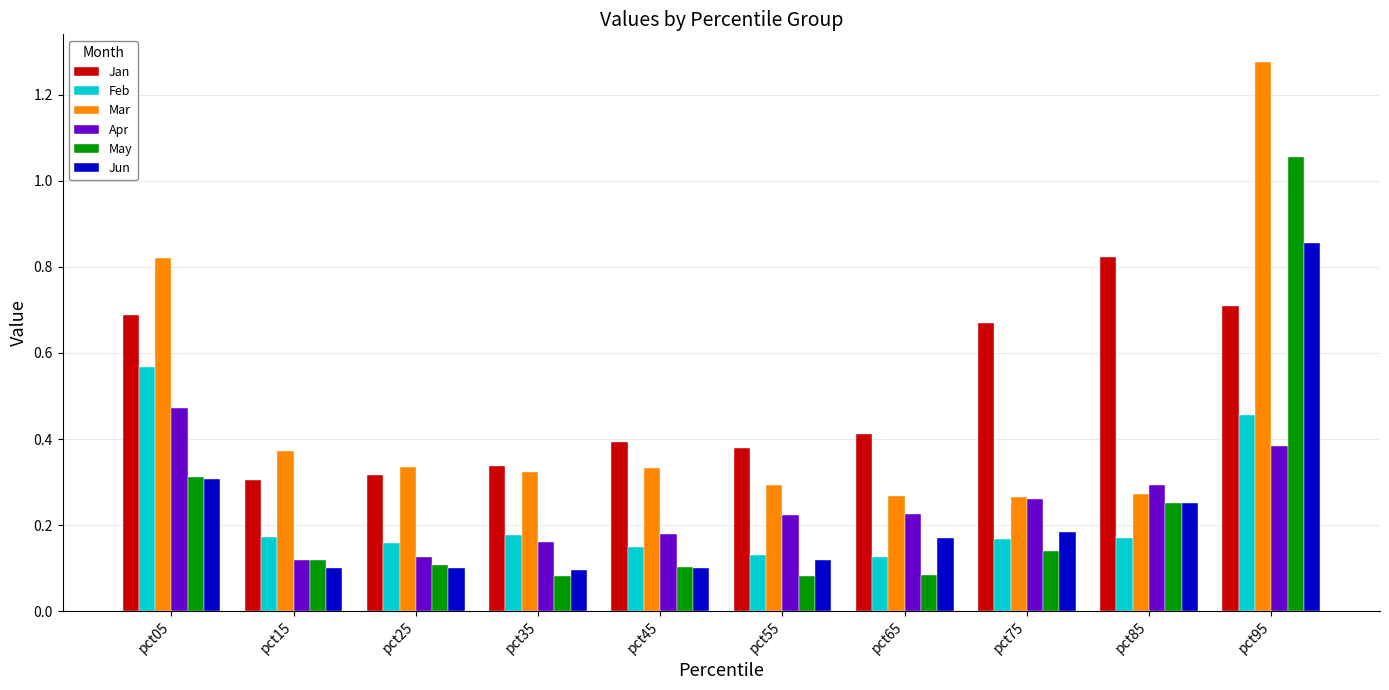

Is it true that Jun equals 0.1 at pct55?

True